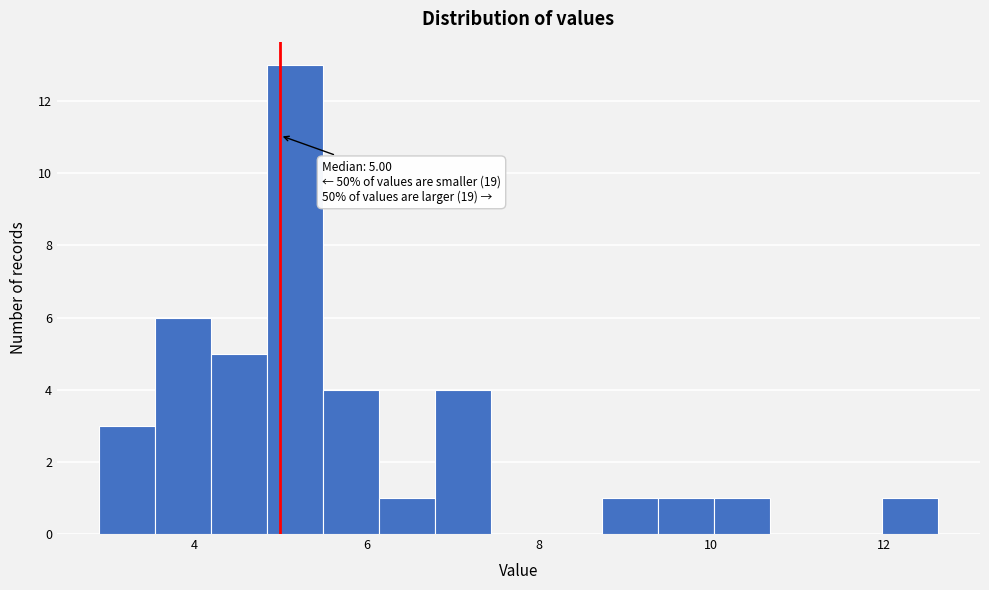

Read against the x-axis, roughly where is the centre of the tallest bar?

5.2